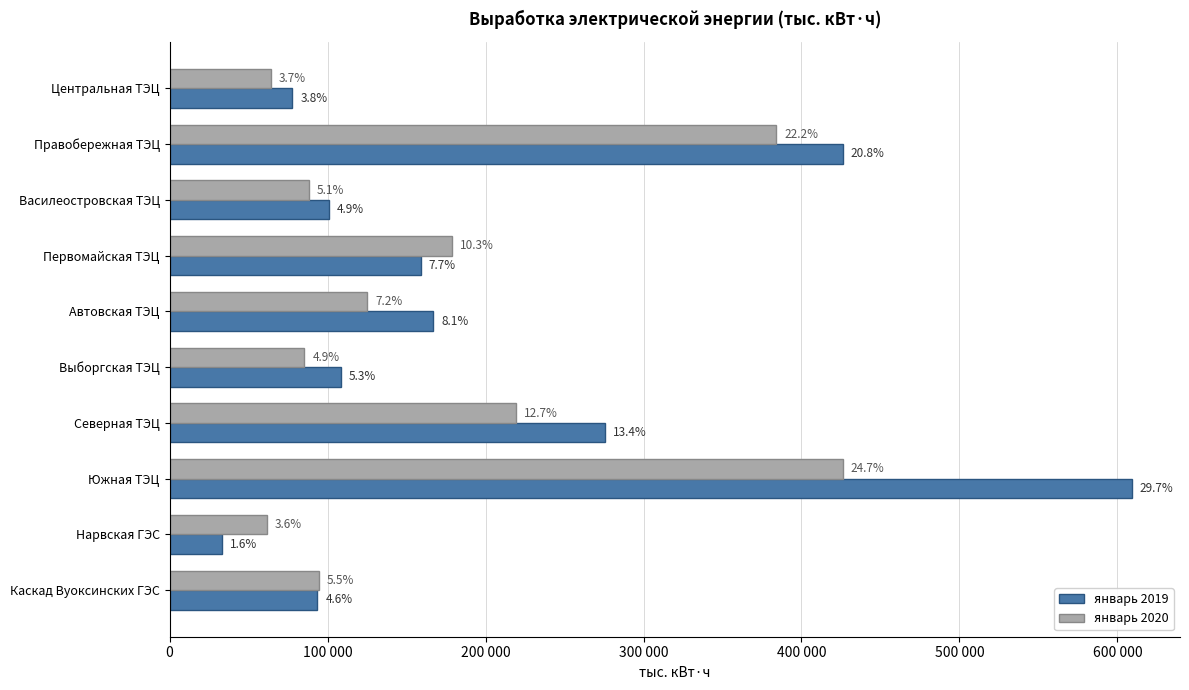

What are all the series names shown in the legend?

январь 2019, январь 2020